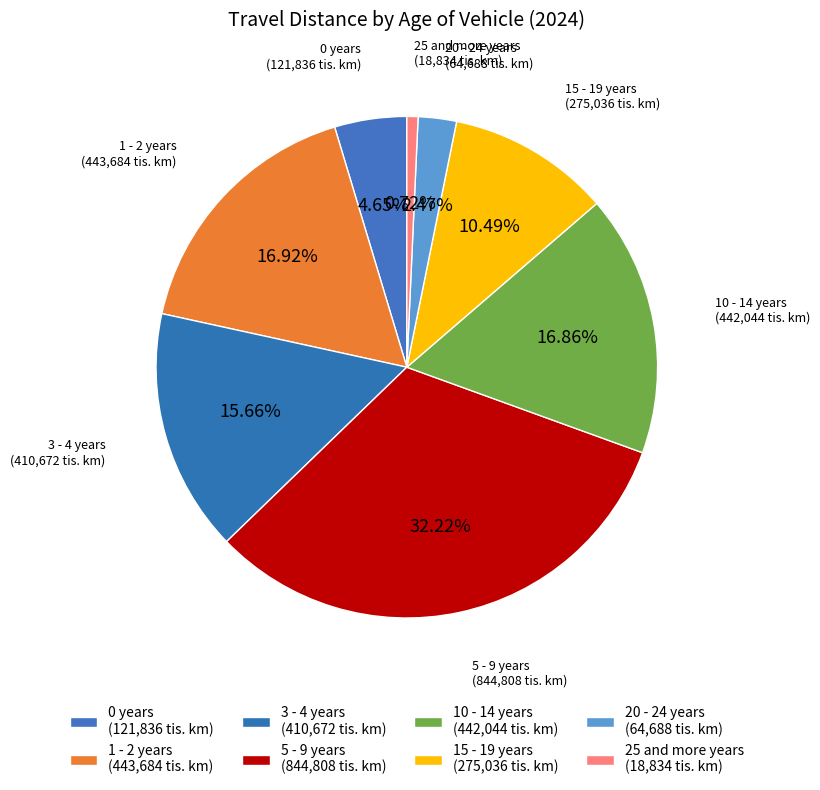

To the nearest percent, what is the average slice percentage?

12%